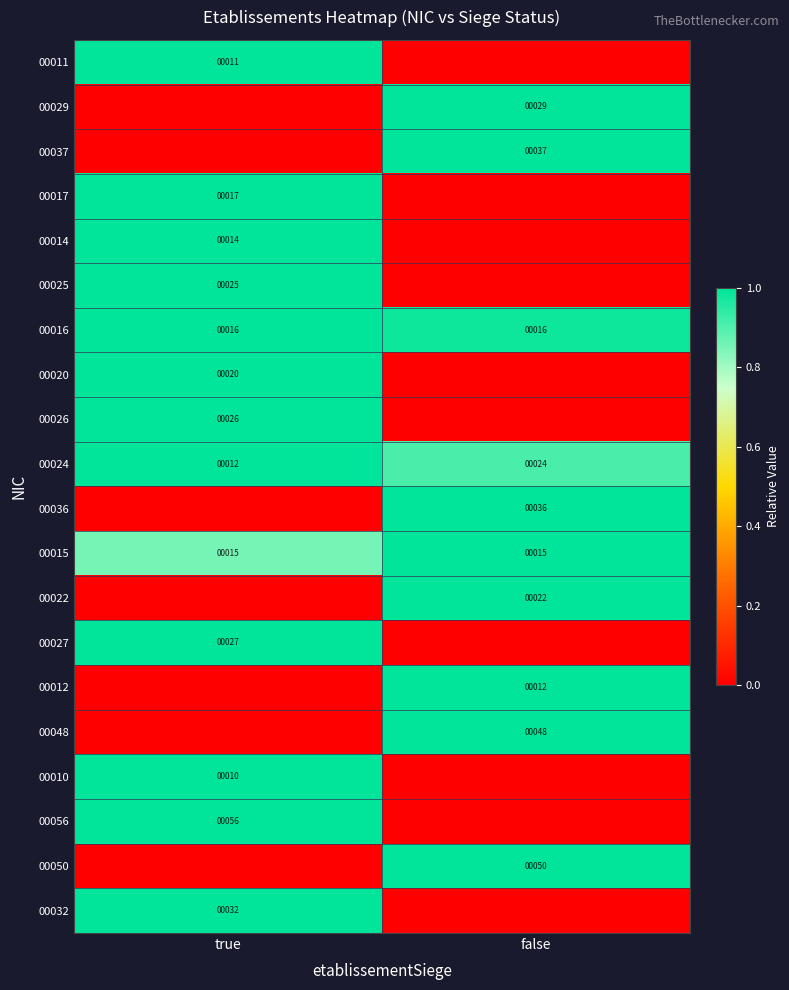

What is the greatest value displayed?

1.0